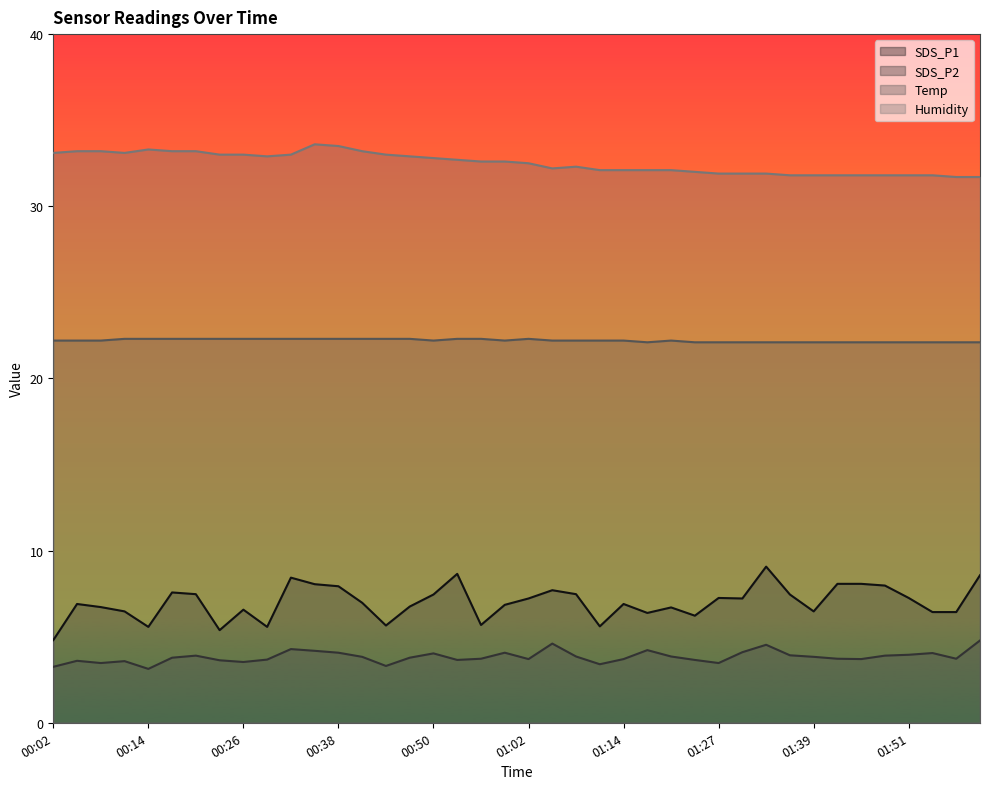

What is the label of the 26th point from the left?

01:18